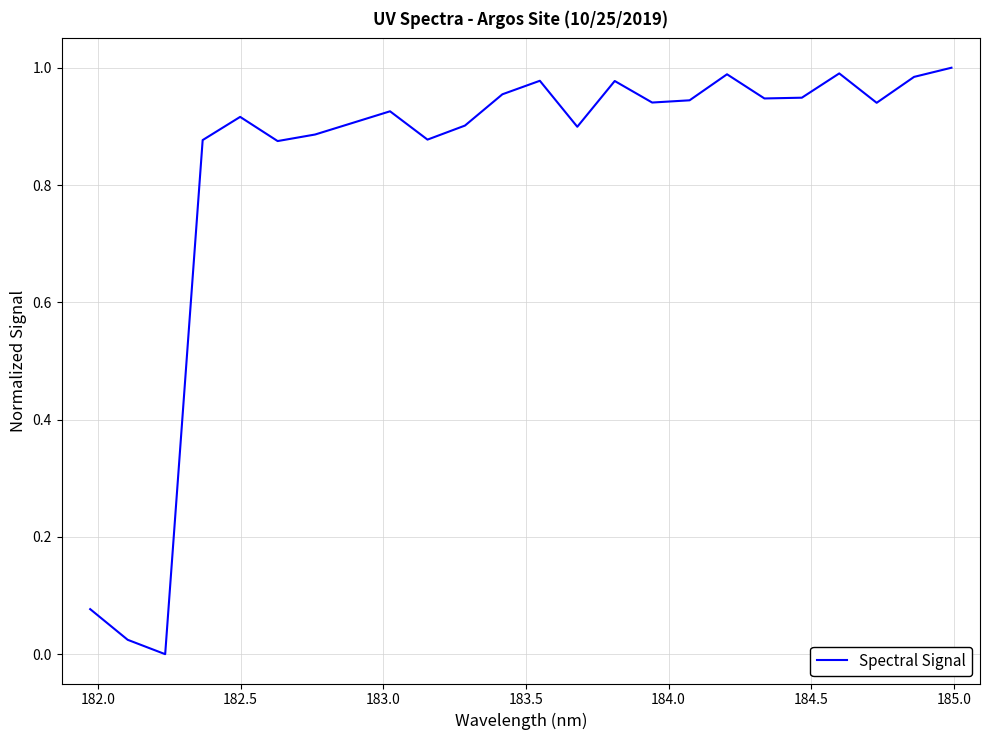

Reading right to left, transcribe all the data shown in this chart.

1.0	1.0	0.9	1.0	0.9	0.9	1.0	0.9	0.9	1.0	0.9	1.0	1.0	0.9	0.9	0.9	0.9	0.9	0.9	0.9	0.9	0.0	0.0	0.1